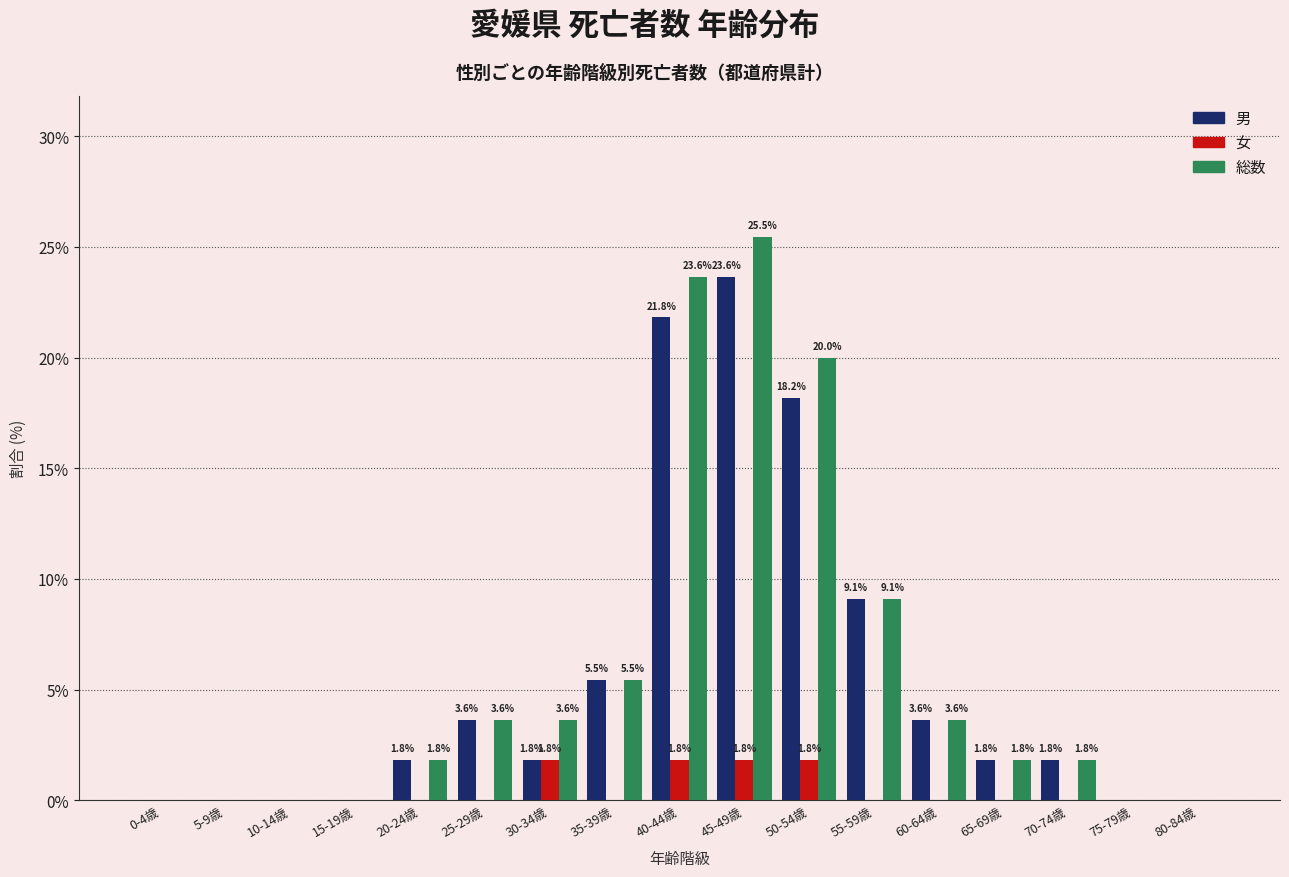

Reading left to right, list all the values displayed in this chart.

男: 0-4歳=0.0	5-9歳=0.0	10-14歳=0.0	15-19歳=0.0	20-24歳=1.8	25-29歳=3.6	30-34歳=1.8	35-39歳=5.5	40-44歳=21.8	45-49歳=23.6	50-54歳=18.2	55-59歳=9.1	60-64歳=3.6	65-69歳=1.8	70-74歳=1.8	75-79歳=0.0	80-84歳=0.0
女: 0-4歳=0.0	5-9歳=0.0	10-14歳=0.0	15-19歳=0.0	20-24歳=0.0	25-29歳=0.0	30-34歳=1.8	35-39歳=0.0	40-44歳=1.8	45-49歳=1.8	50-54歳=1.8	55-59歳=0.0	60-64歳=0.0	65-69歳=0.0	70-74歳=0.0	75-79歳=0.0	80-84歳=0.0
総数: 0-4歳=0.0	5-9歳=0.0	10-14歳=0.0	15-19歳=0.0	20-24歳=1.8	25-29歳=3.6	30-34歳=3.6	35-39歳=5.5	40-44歳=23.6	45-49歳=25.5	50-54歳=20.0	55-59歳=9.1	60-64歳=3.6	65-69歳=1.8	70-74歳=1.8	75-79歳=0.0	80-84歳=0.0